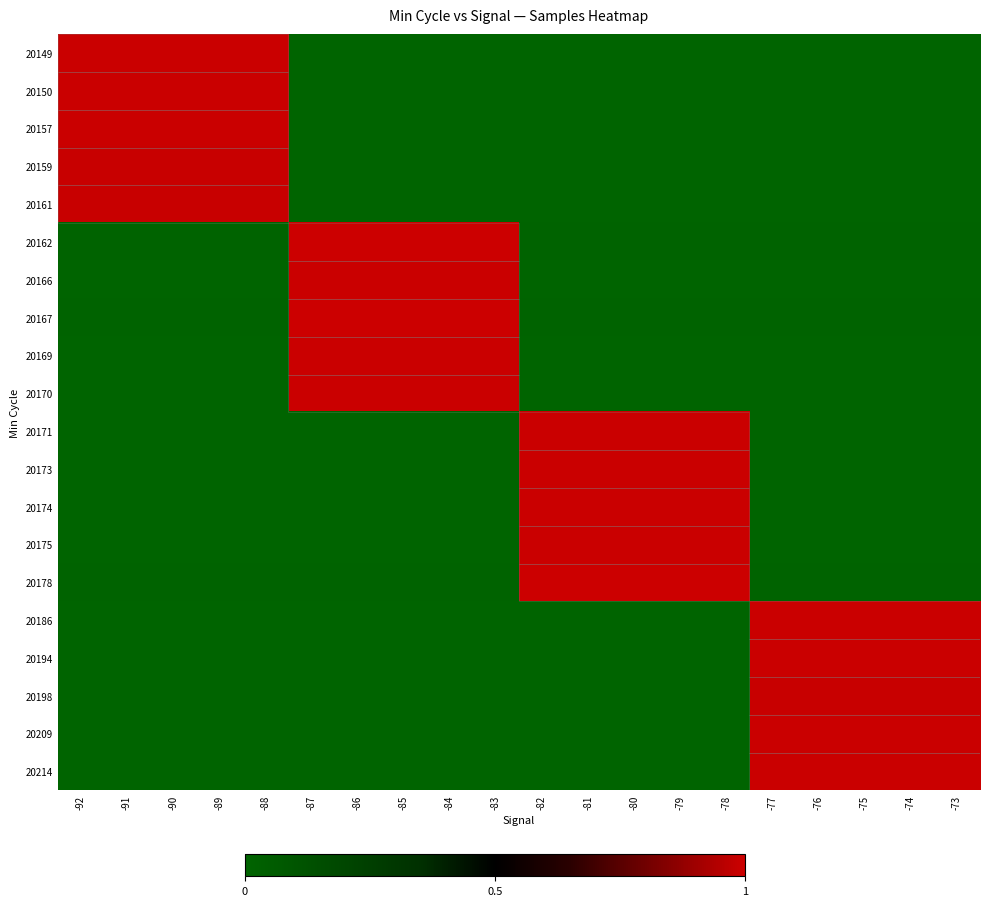

What is the total value across all series at -91?

5.0